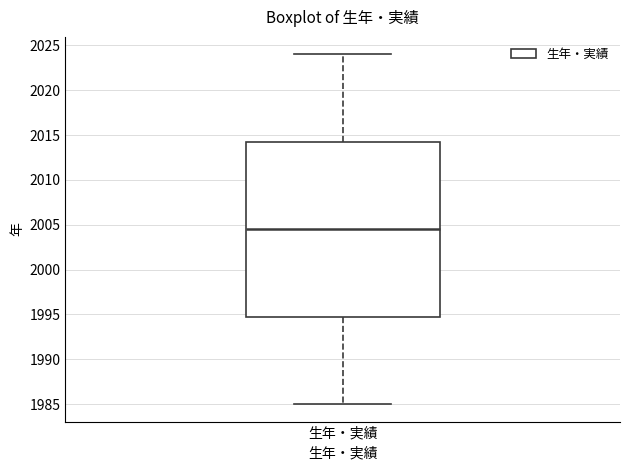

Read this box plot against the y-axis: the position of the median line, the range covered by the box, and the ends of both whiskers. The values are not printed on the chart, so give them approximately, as read against the axis.

median 2004.5, box 1995.0 to 2014.5, whiskers 1985.0 to 2024.0